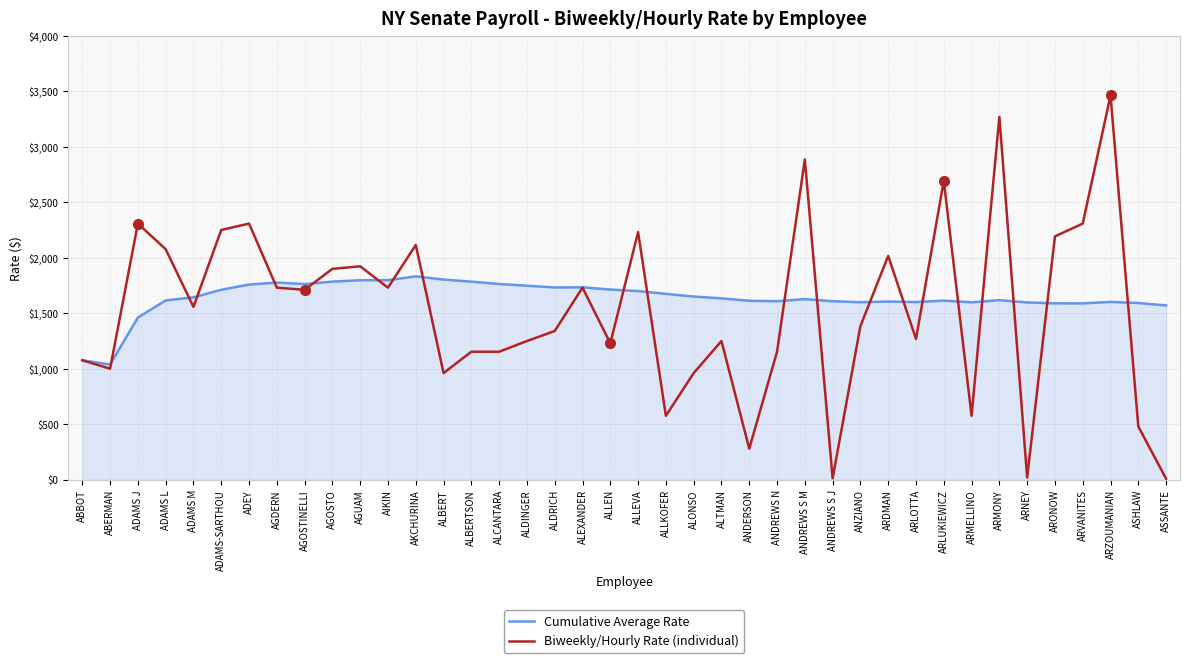

Where does the Biweekly/Hourly Rate (individual) series first go above 1557?

ADAMS J